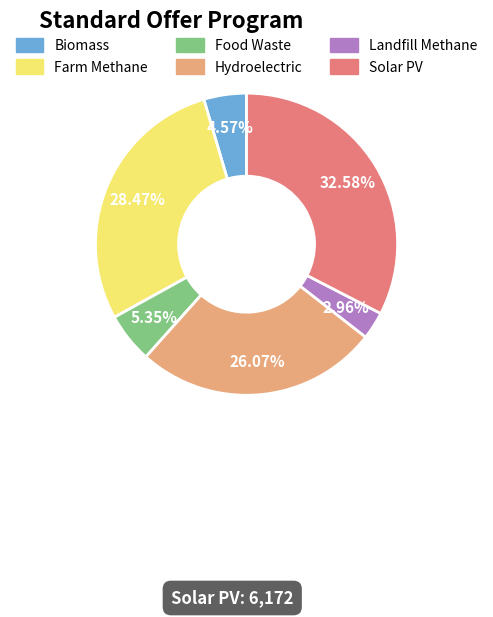

Between Farm Methane and Hydroelectric, which is larger?

Farm Methane